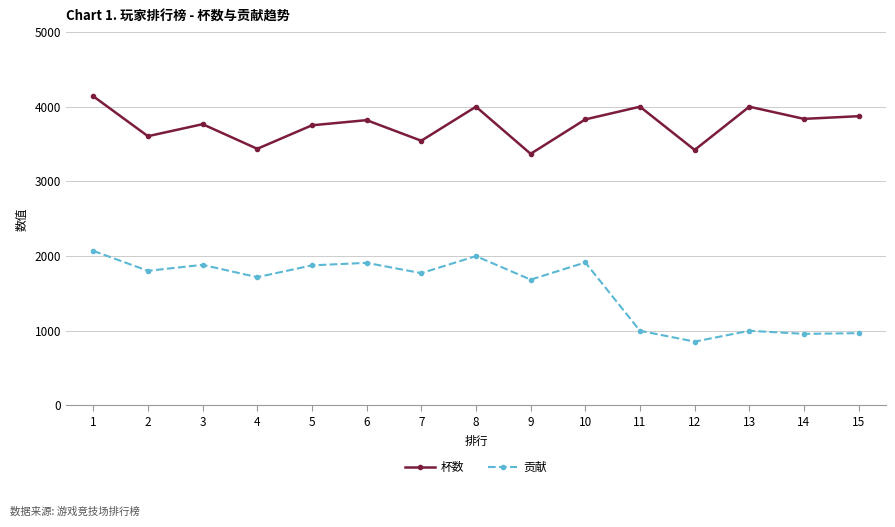

List the series in order of their peak value, highest first.

杯数, 贡献